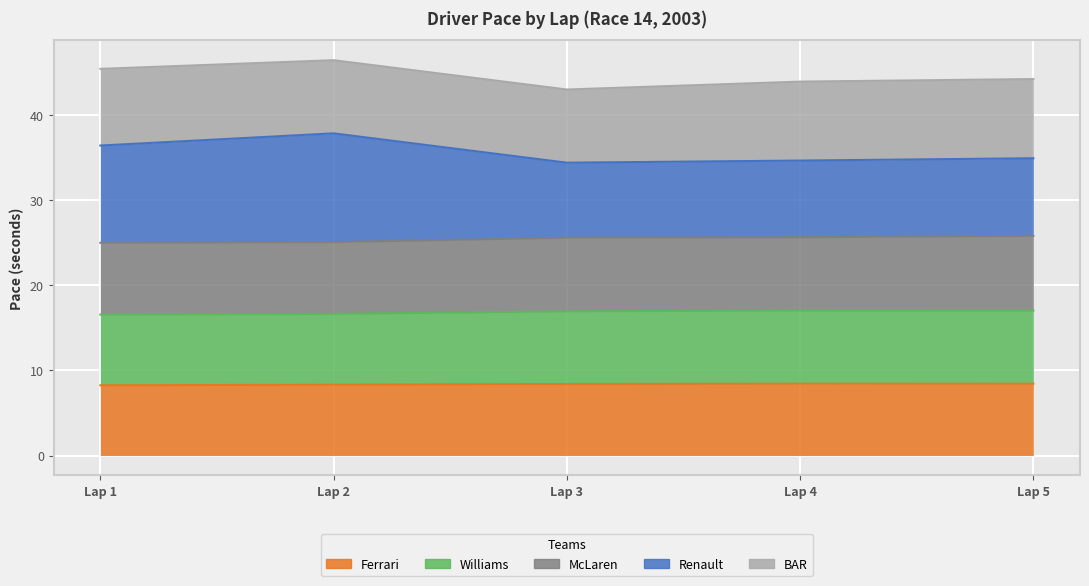

What is the sum of all Ferrari values?

41.9